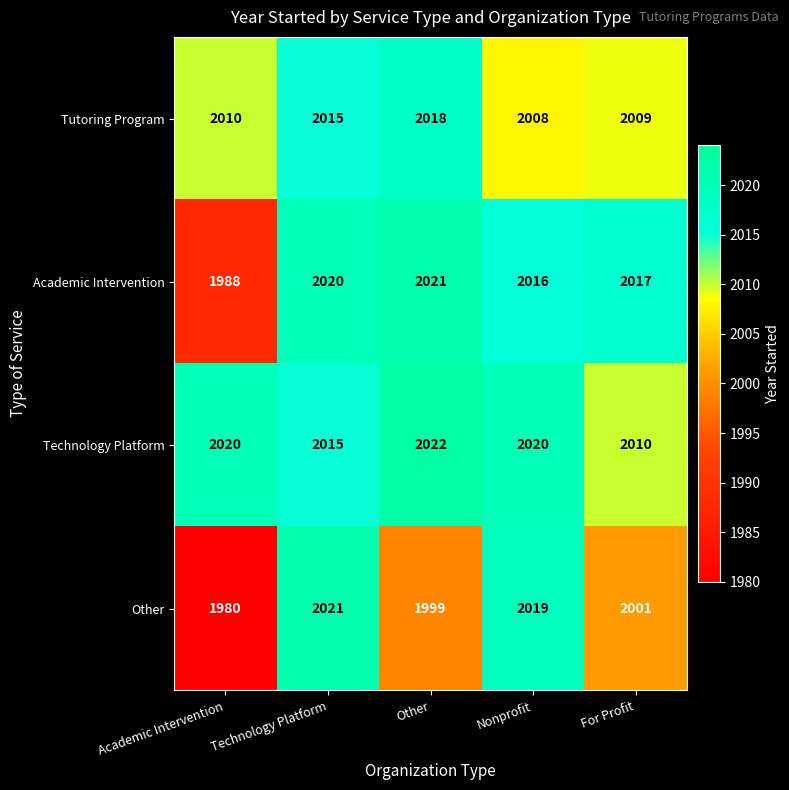

Read the Technology Platform value at Nonprofit, to the nearest 10.

2020